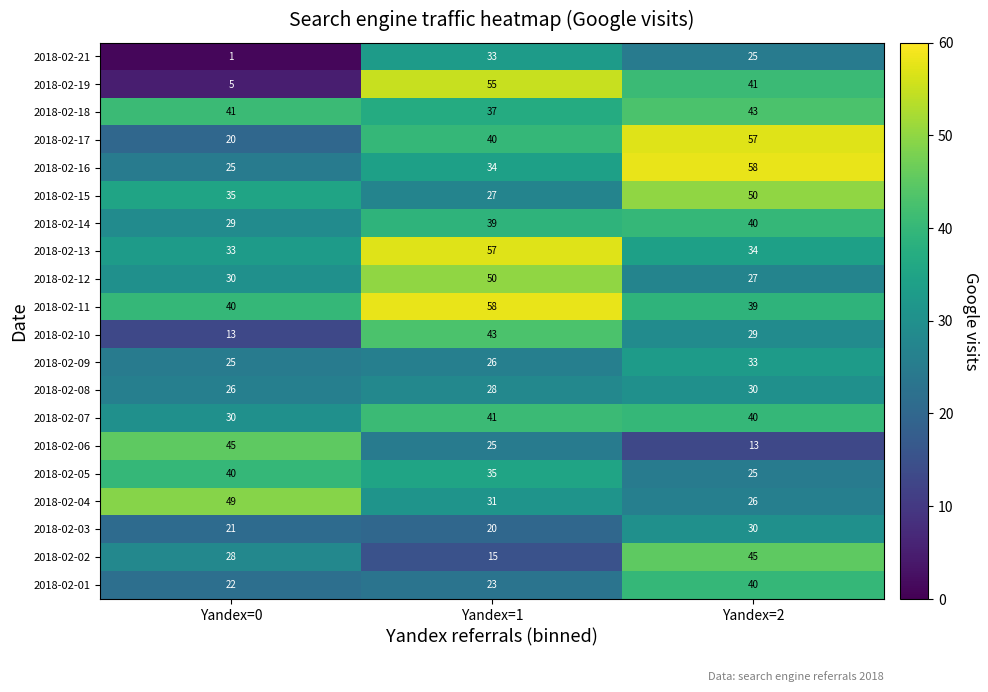

What is the sum of all 2018-02-07 values?

111